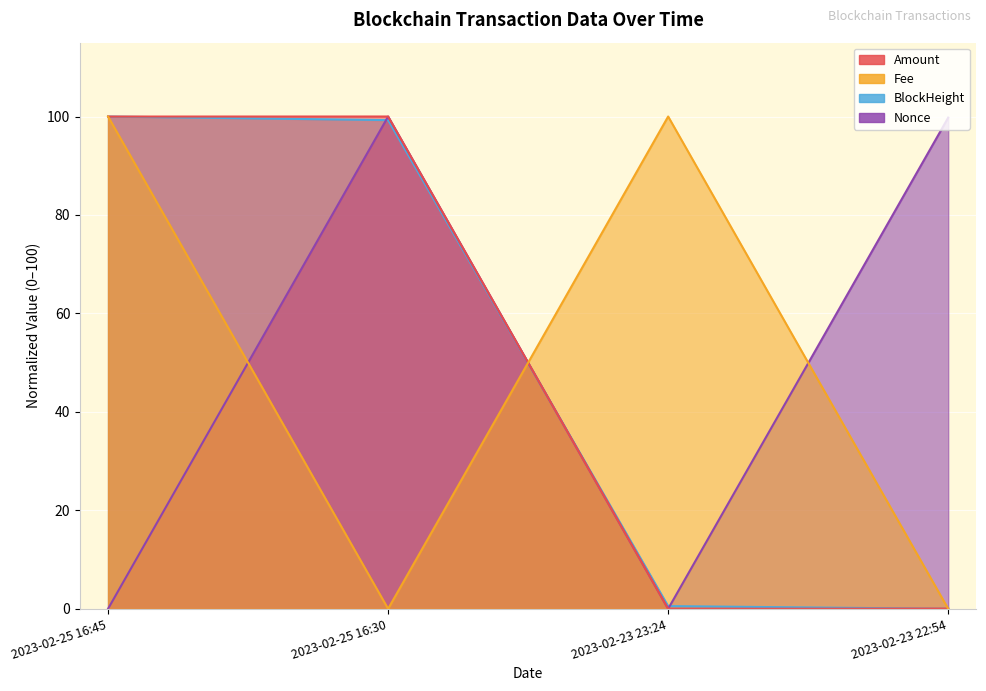

Rank the series at 2023-02-25 16:45 from highest to lowest value.

Fee, BlockHeight, Amount, Nonce